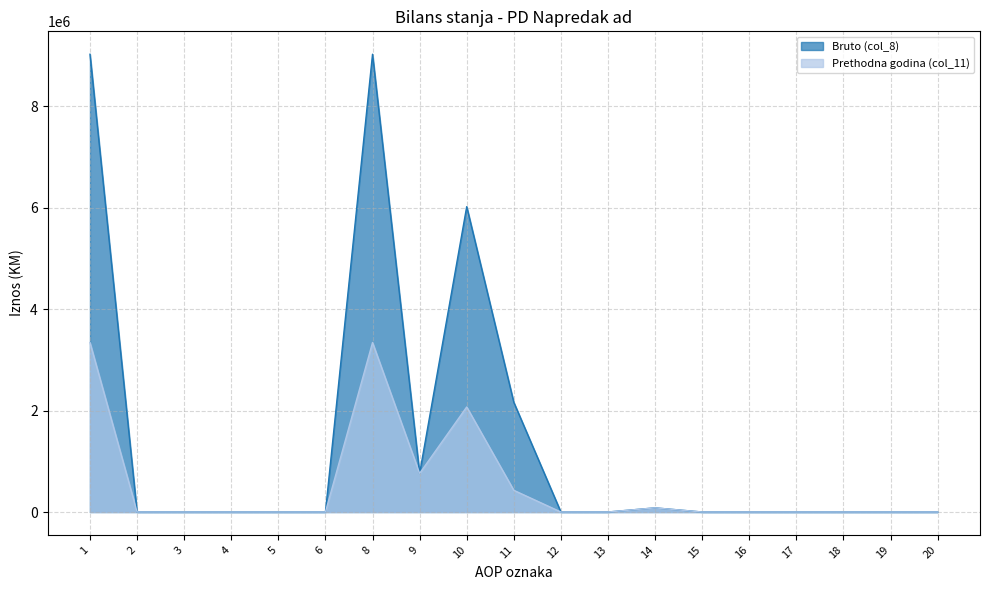

Which series has the largest range (max minus min)?

Bruto (col_8)